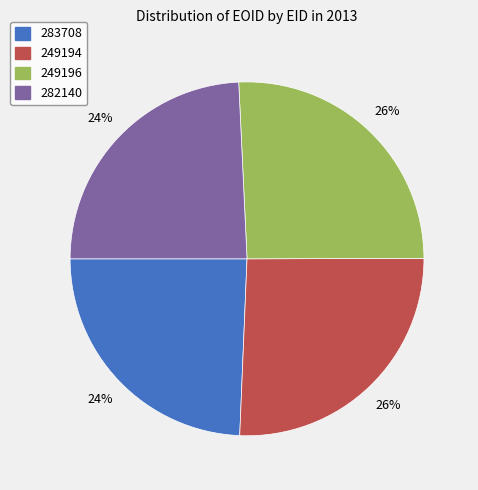

What percentage is the 282140 slice, to the nearest percent?

24%